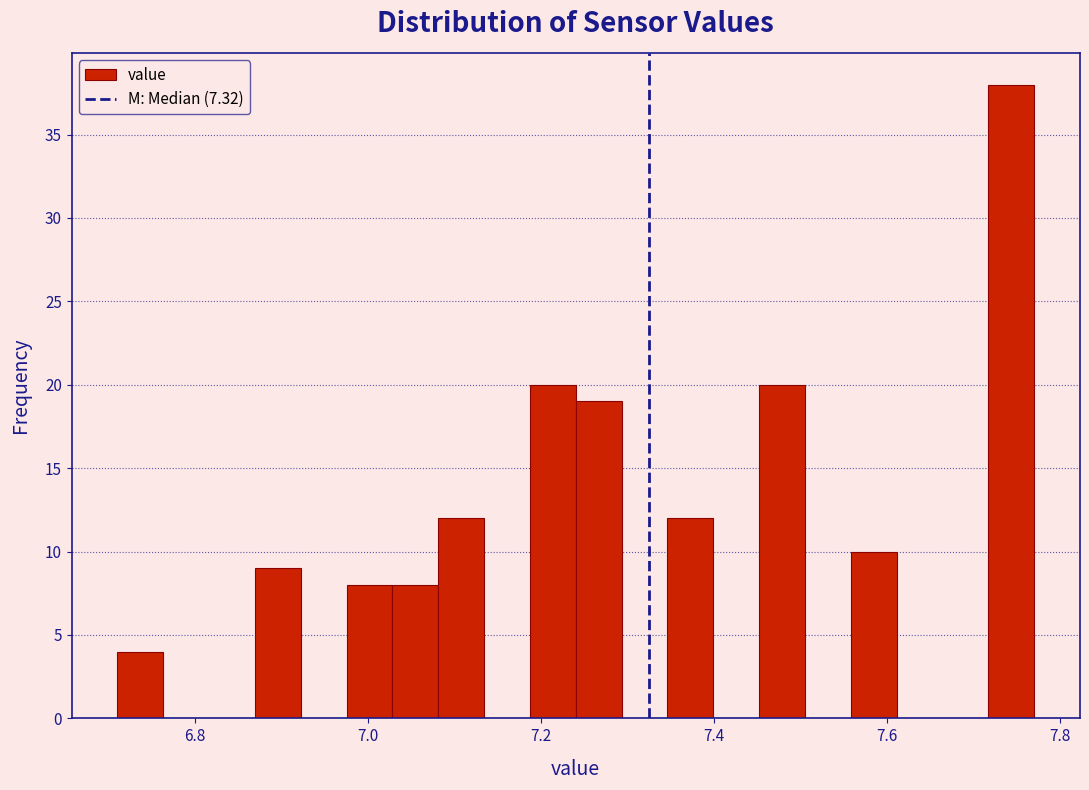

Around what value on the x-axis is the tallest bar? Give the approximate position of its centre, as read against the axis.

7.74